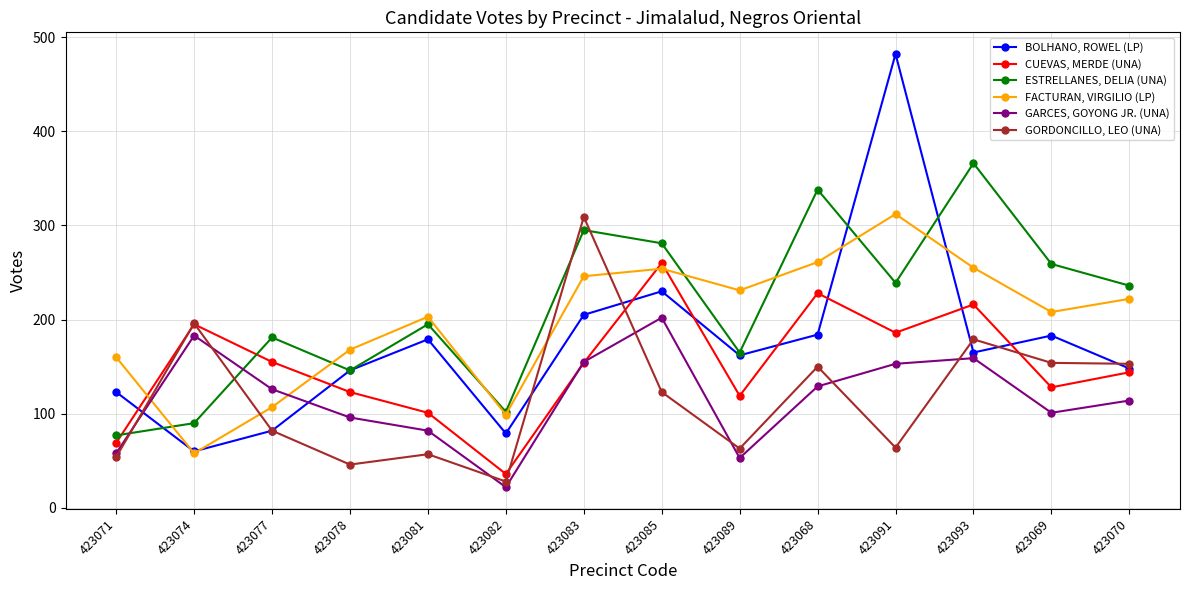

What is the spread (max minus min) of values at 423091?

418